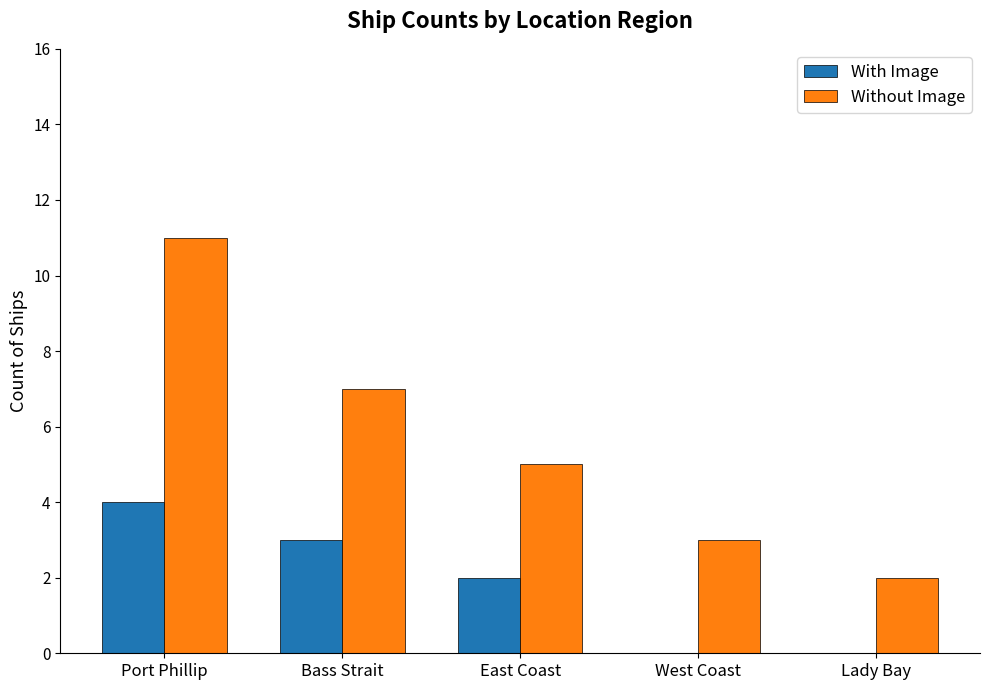

How many distinct data groups are displayed?

2